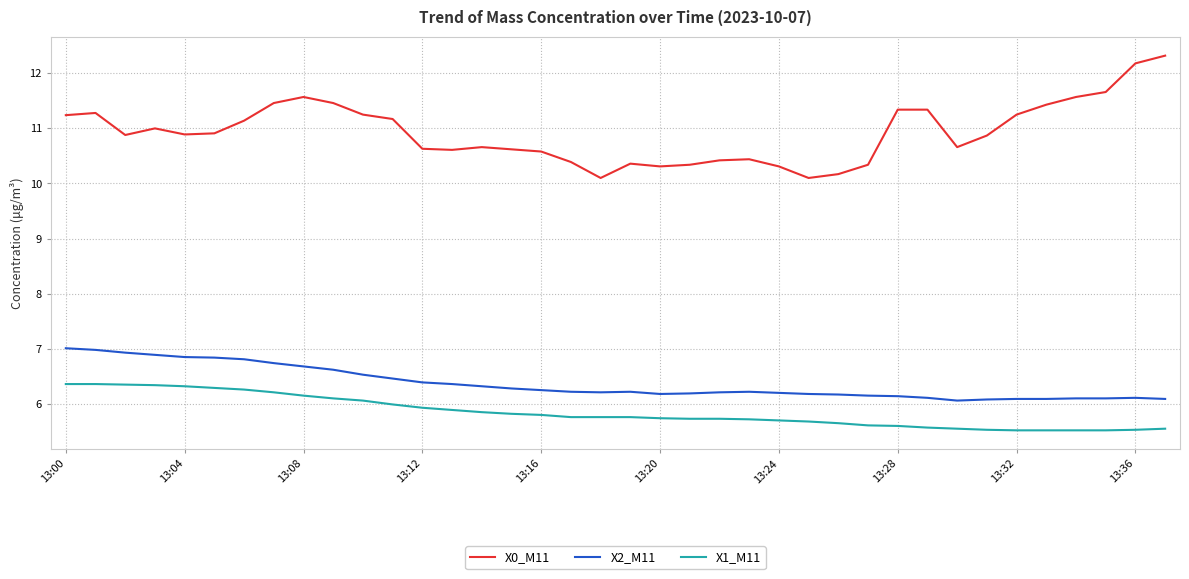

Which series has the largest total across all categories?

X0_M11